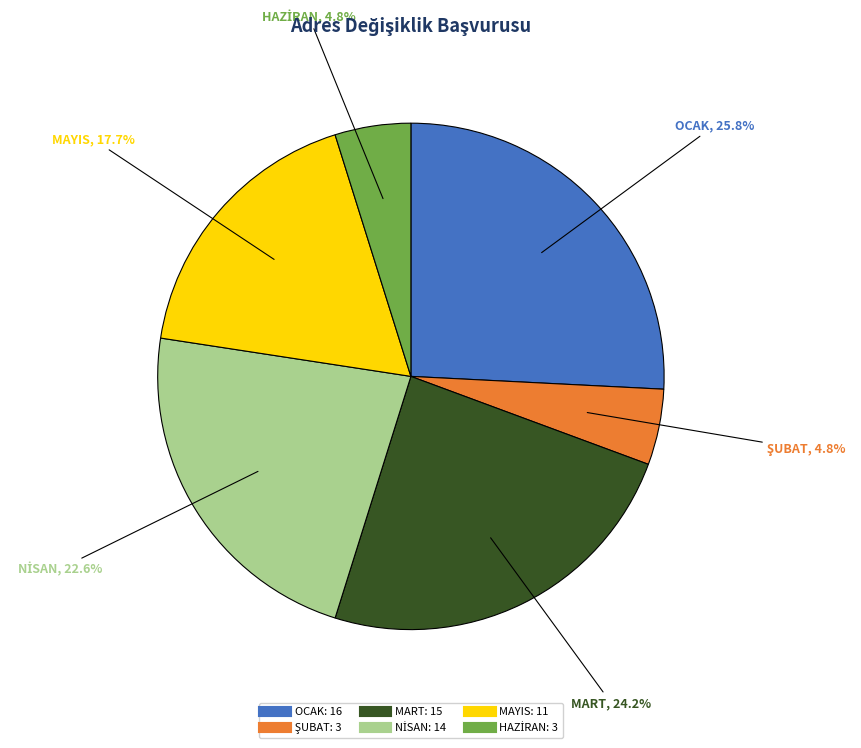

How much of the chart is everything except MART?

75.8%